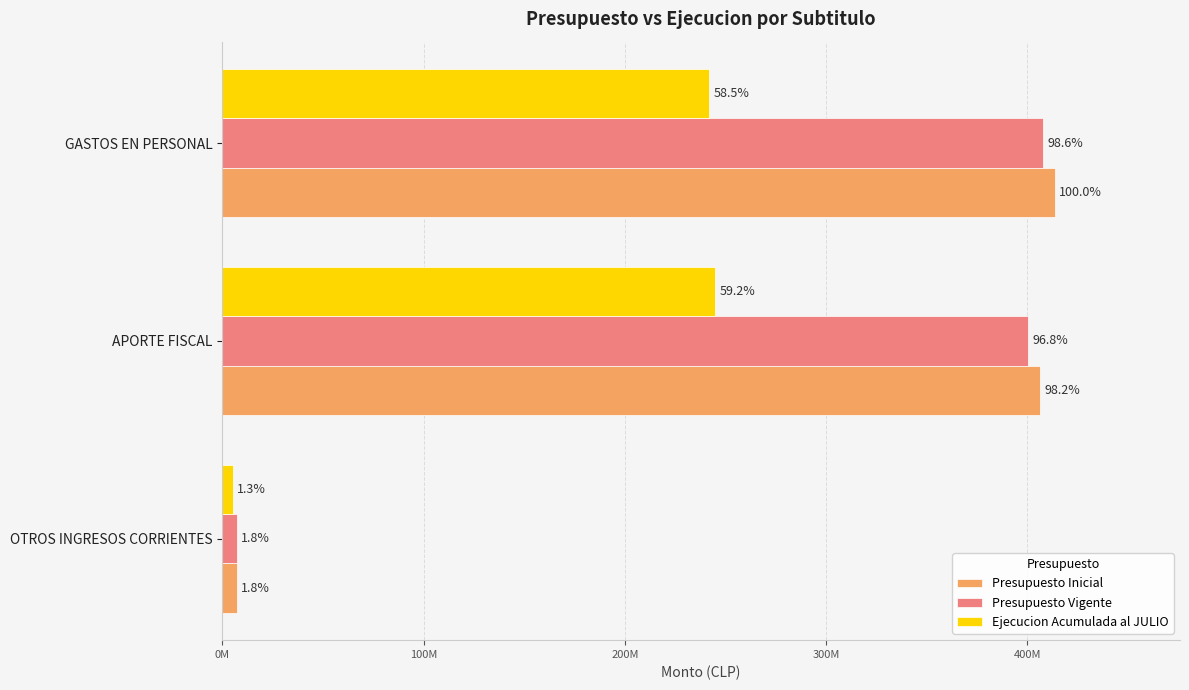

Reading left to right, extract all data points from this chart.

Presupuesto Inicial: 7394210	406359524	413753734
Presupuesto Vigente: 7394210	400432990	407827200
Ejecucion Acumulada al JULIO: 5371783	244862005	241954187